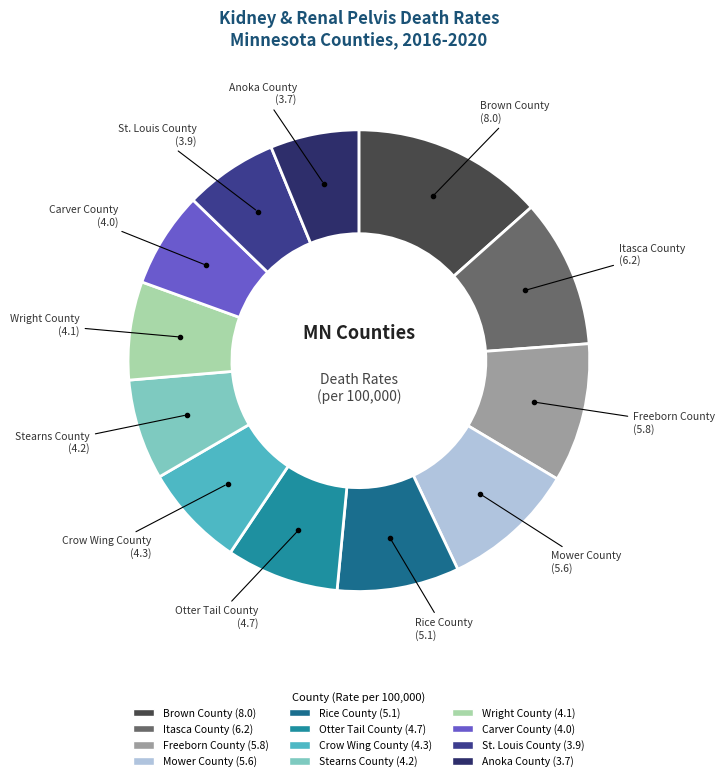

Is there a majority slice in this chart?

No